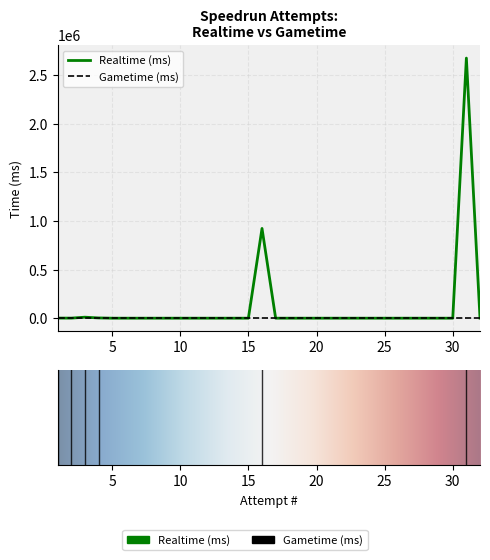

Is it true that the value at 11 is -1380607?

False